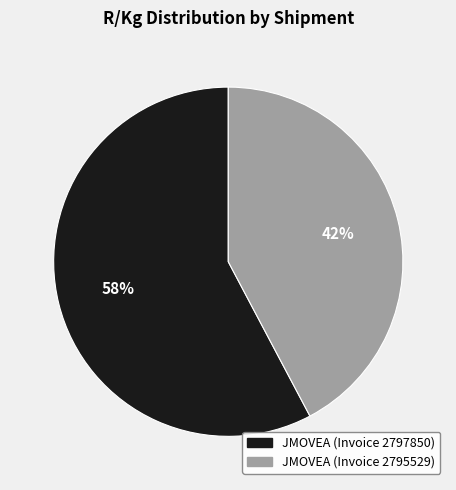

Which slice is the largest?

JMOVEA (Invoice 2797850)